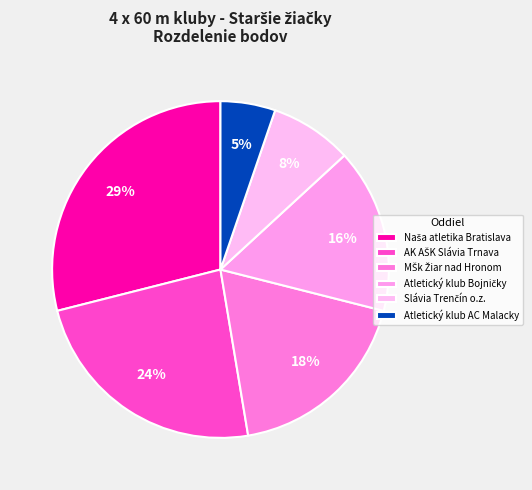

How many segments does this pie chart have?

6